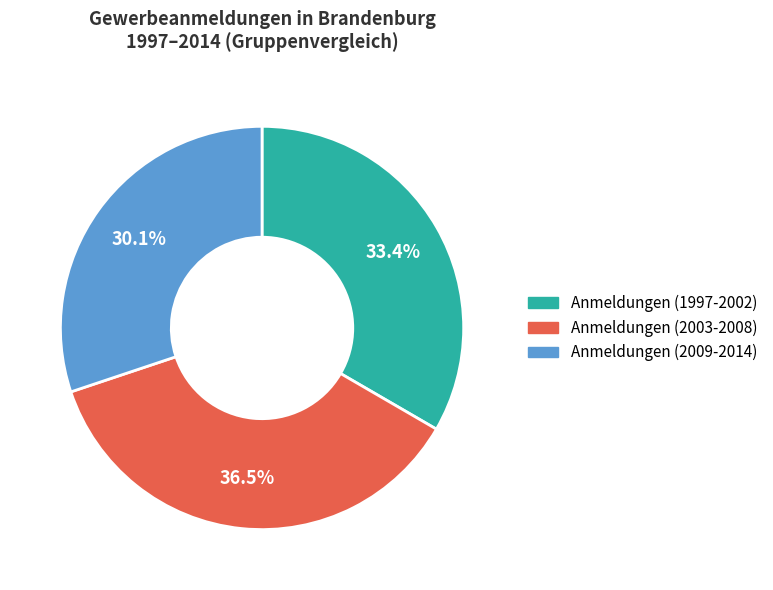

Is there any slice that represents more than half of the pie?

No